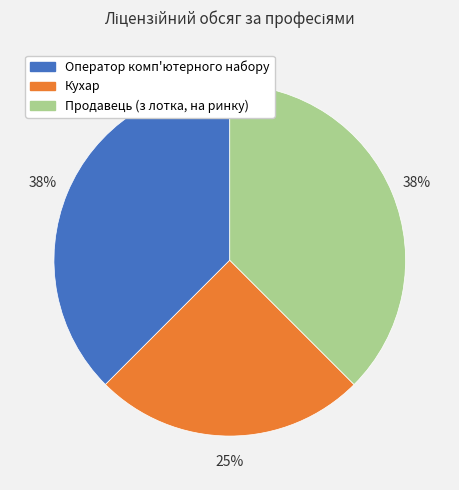

To the nearest percent, what is the average slice percentage?

33%